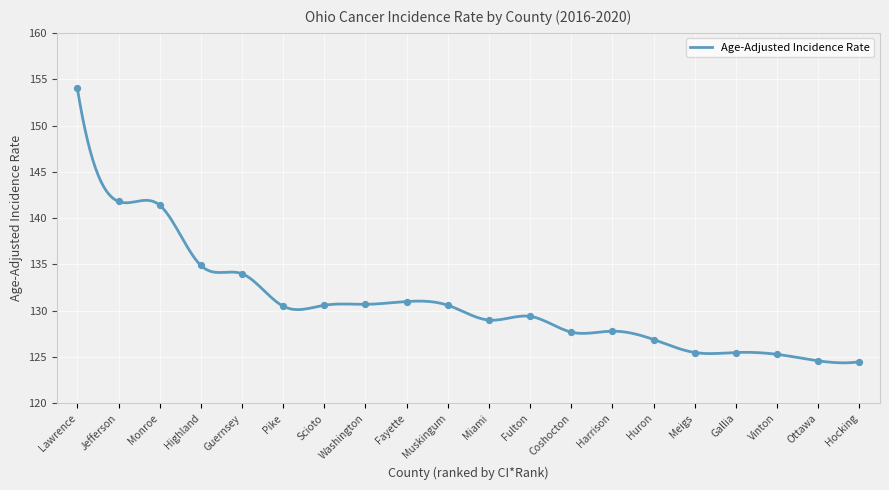

What is the change in value from Monroe to Fulton?

-12.0